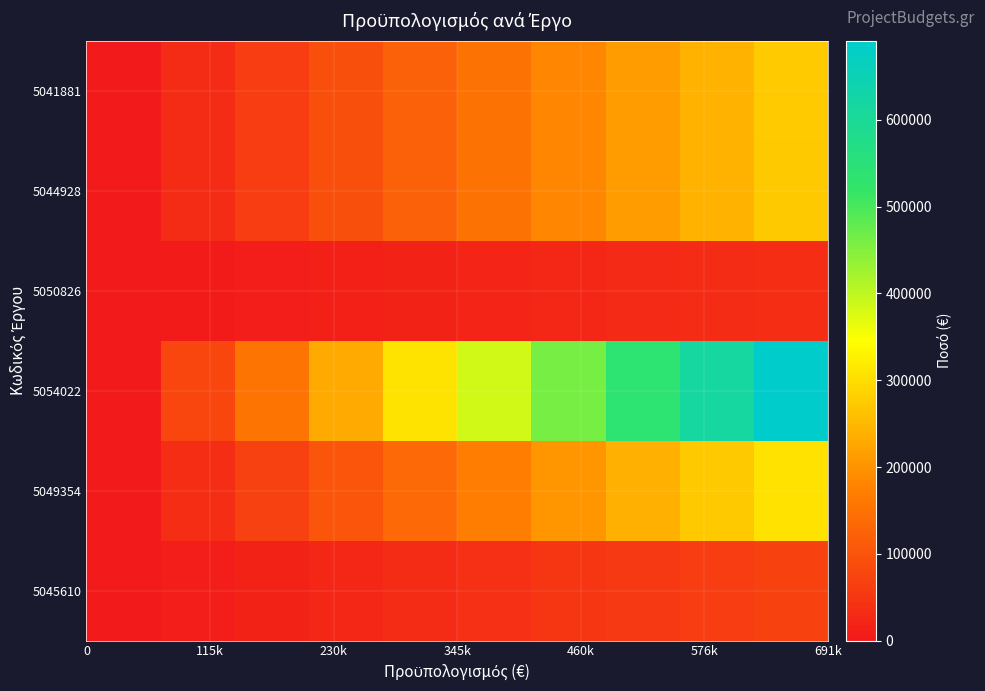

What is the maximum value shown in the chart?

691223.3